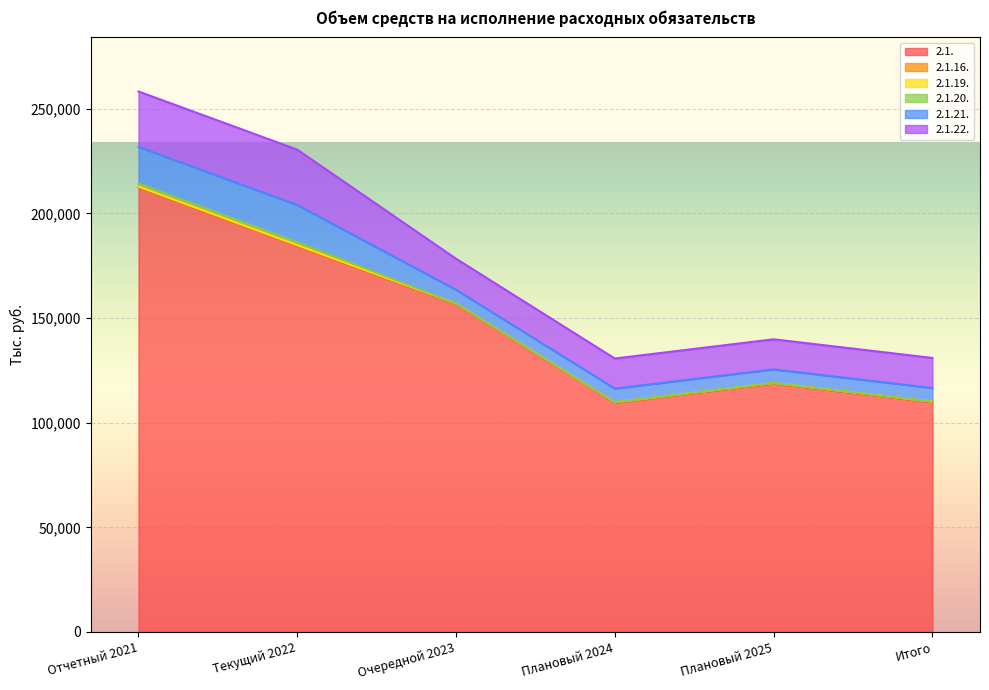

Is it true that 2.1. equals 39590.7 at Итого?

False